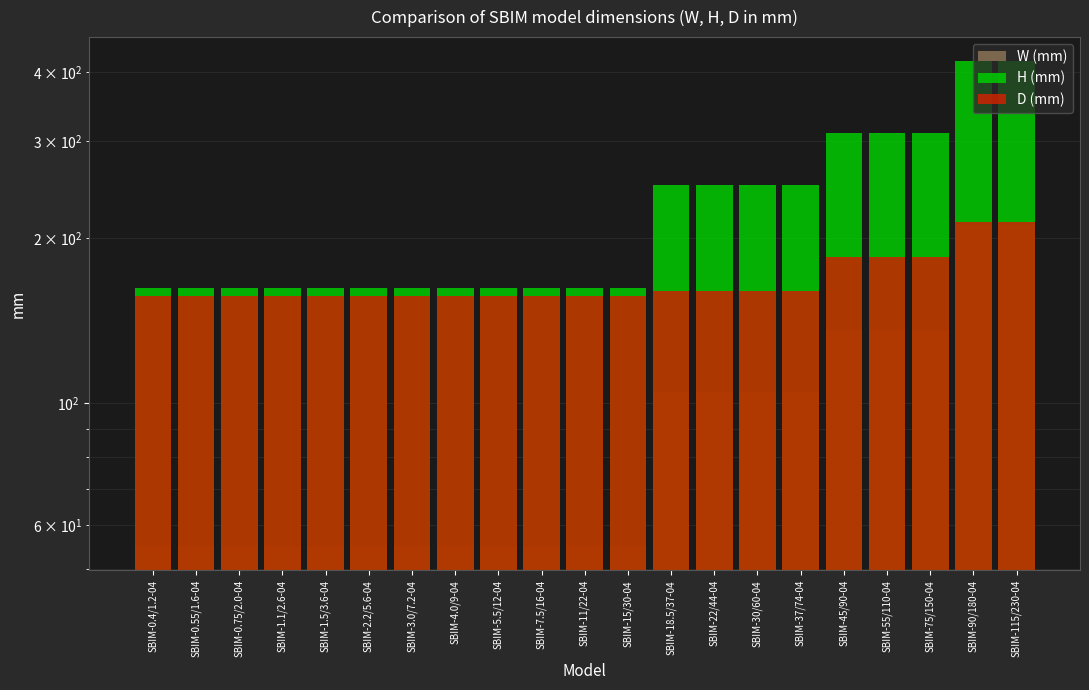

What is the difference between the second highest and second lowest values in the H (mm) series?

257